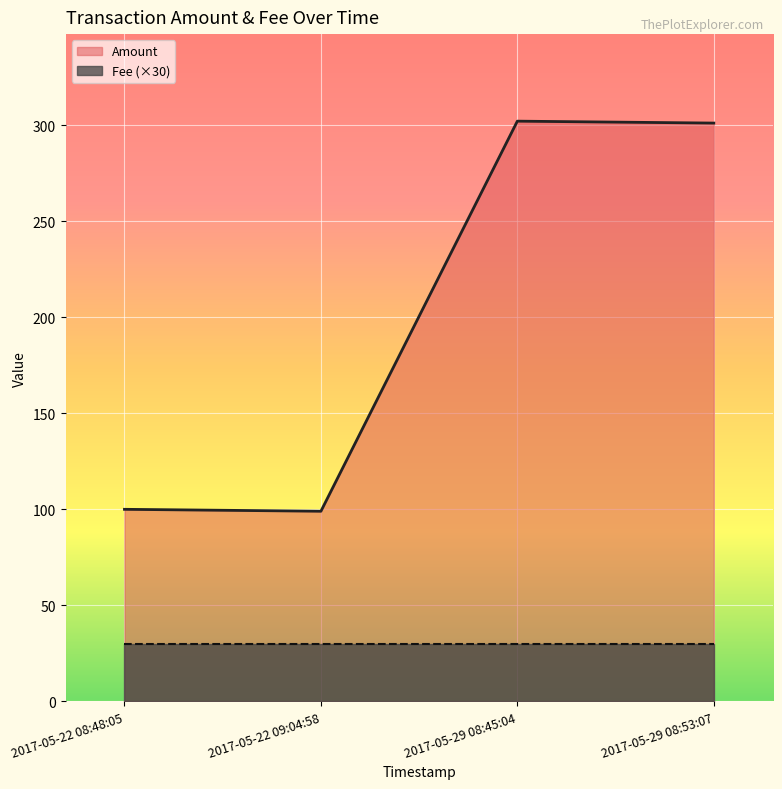

What is the maximum value shown in the chart?

302